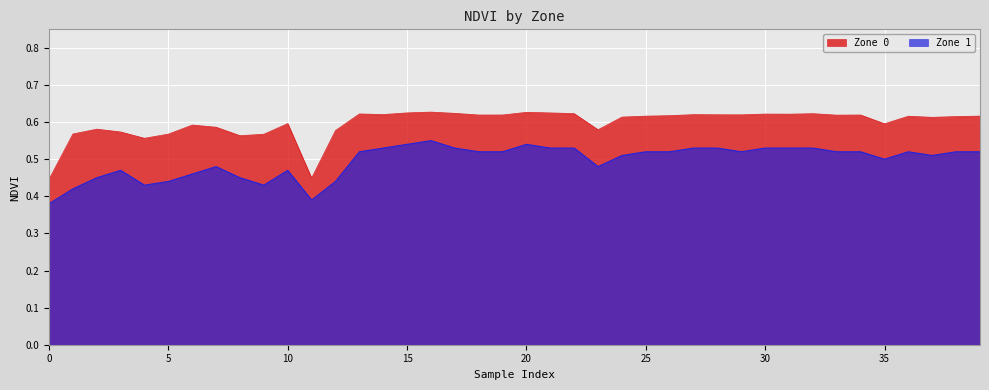

Reading left to right, transcribe all the data shown in this chart.

Zone 0: 0.4	0.6	0.6	0.6	0.6	0.6	0.6	0.6	0.6	0.6	0.6	0.4	0.6	0.6	0.6	0.6	0.6	0.6	0.6	0.6	0.6	0.6	0.6	0.6	0.6	0.6	0.6	0.6	0.6	0.6	0.6	0.6	0.6	0.6	0.6	0.6	0.6	0.6	0.6	0.6
Zone 1: 0.4	0.4	0.5	0.5	0.4	0.4	0.5	0.5	0.5	0.4	0.5	0.4	0.4	0.5	0.5	0.5	0.6	0.5	0.5	0.5	0.5	0.5	0.5	0.5	0.5	0.5	0.5	0.5	0.5	0.5	0.5	0.5	0.5	0.5	0.5	0.5	0.5	0.5	0.5	0.5